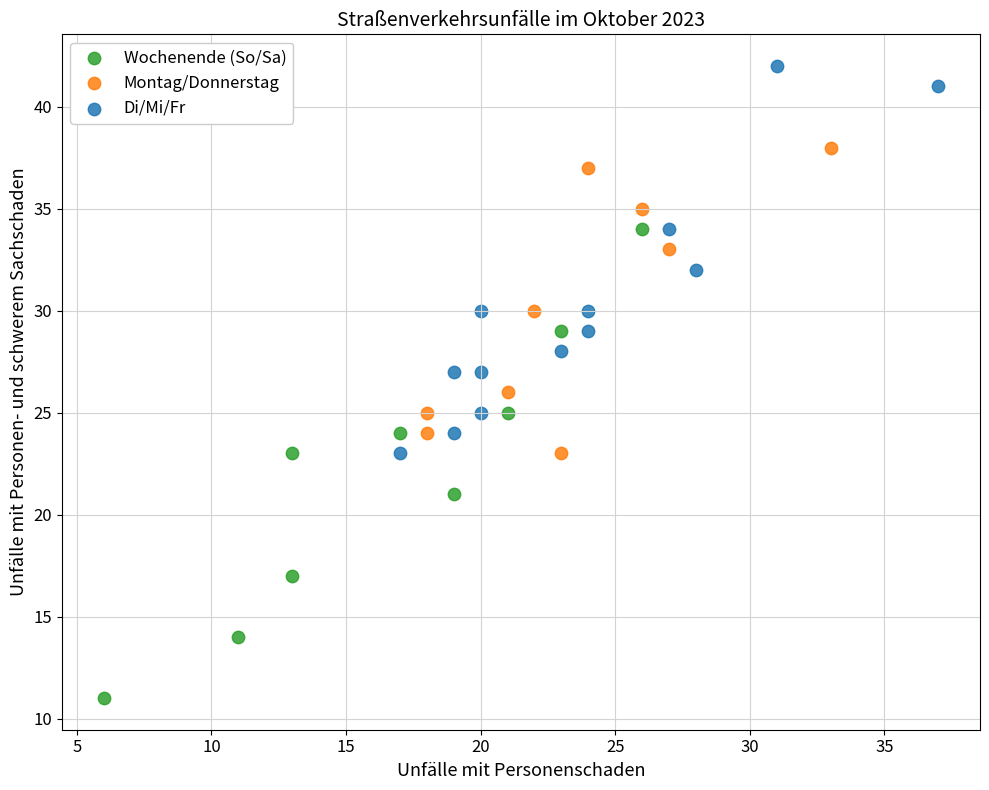

Which series contains the highest Y value?

Di/Mi/Fr